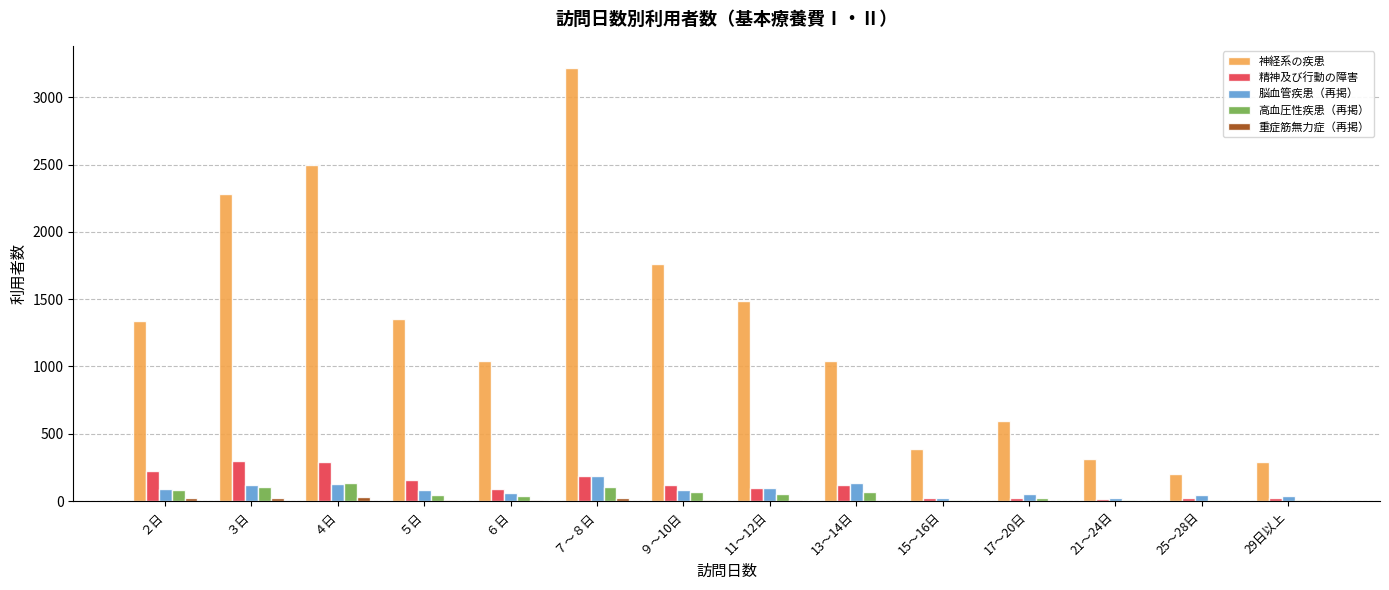

At which category does the chart reach its peak across all series?

７～８日